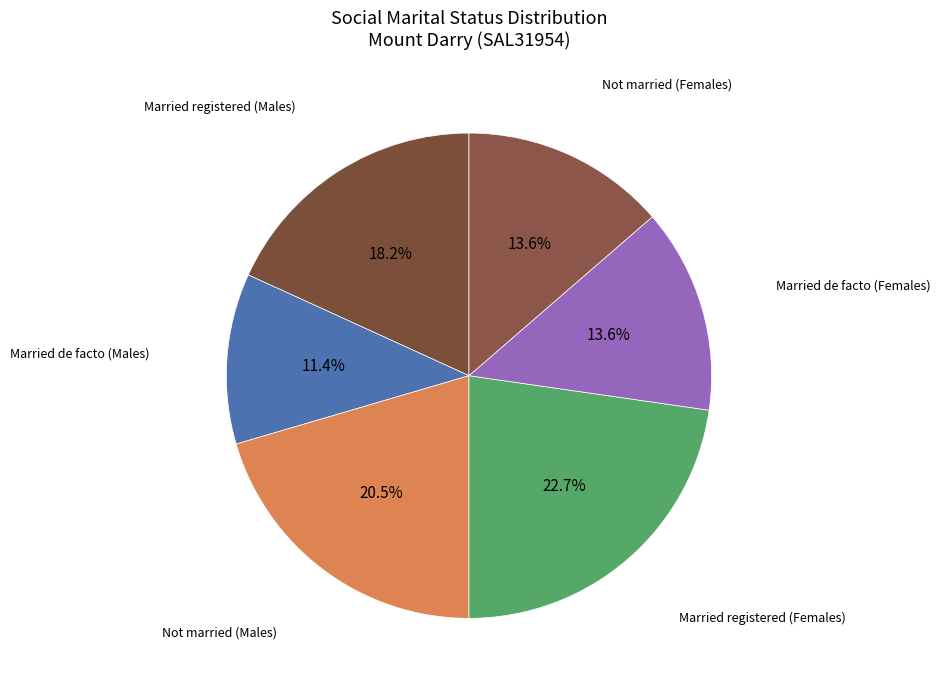

How many slices are in this pie chart?

6